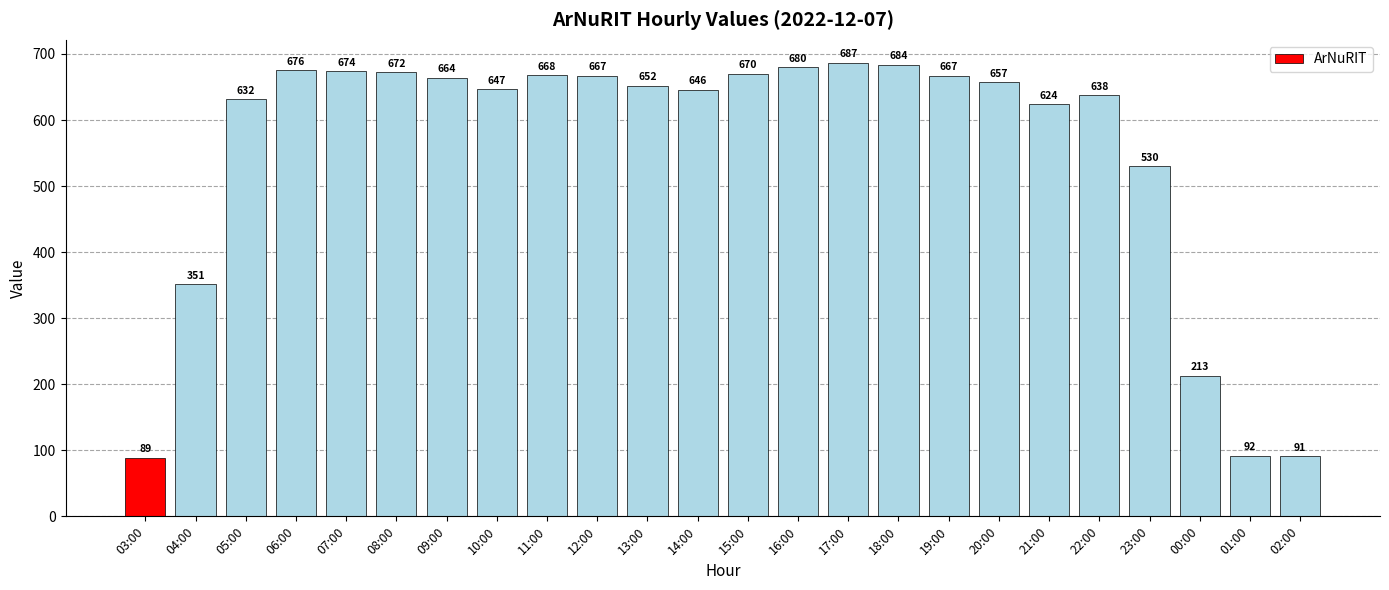

The chart shows a value of 26 at 03:00. True or false?

False